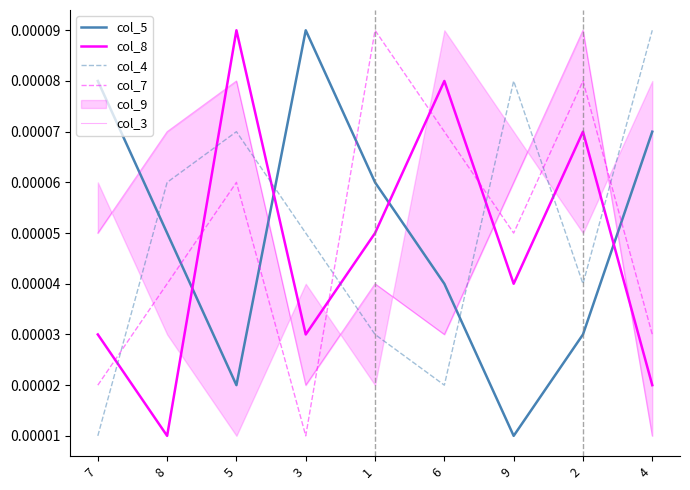

Rank the series at 2 from highest to lowest value.

col_3, col_7, col_8, col_4, col_5